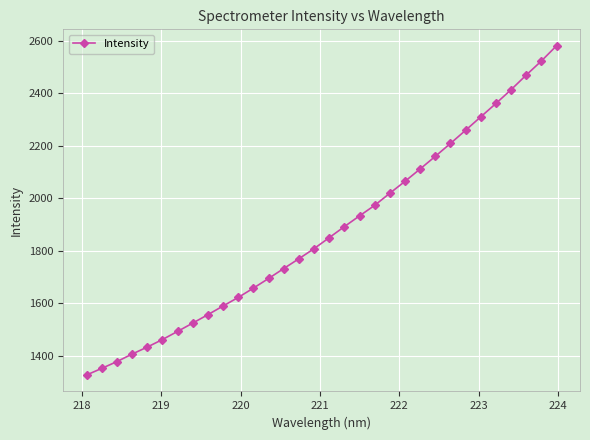

True or false: the data has more than 1 interior local peaks.

False